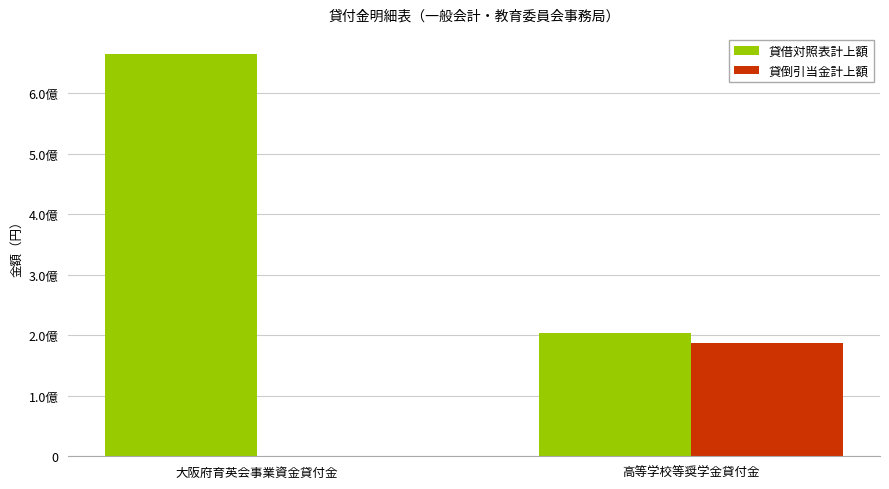

What are all the series names shown in the legend?

貸借対照表計上額, 貸倒引当金計上額